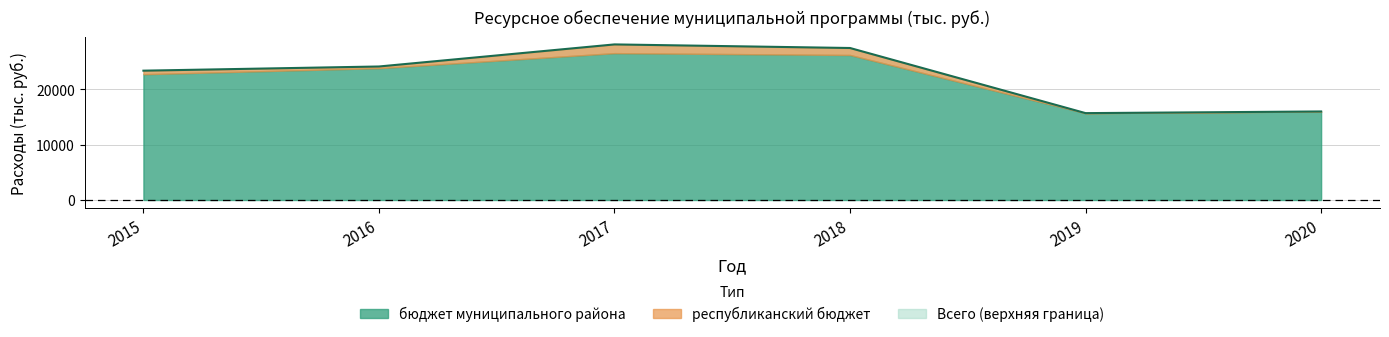

Is it true that the value at 2019 is 15690.0?

True